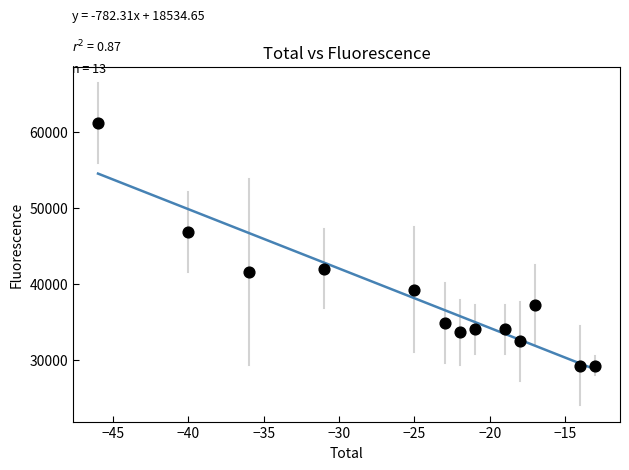

What Y value in the scatter plot is closest to 45200?

46800